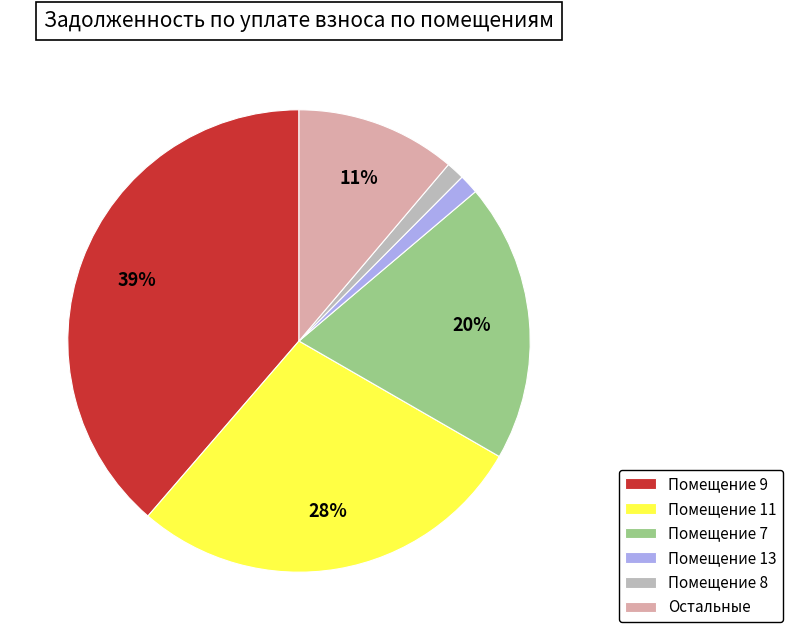

The Помещение 7 slice represents 14% of the pie. True or false?

False